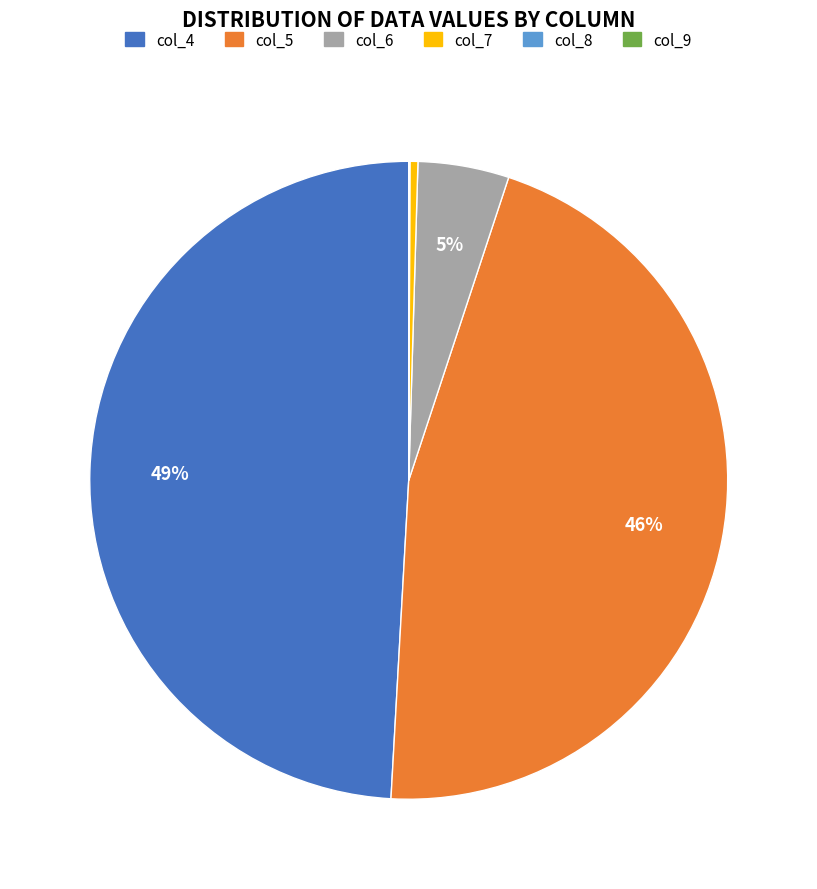

To the nearest percent, what is the difference between the largest and smallest slice percentages?

49%